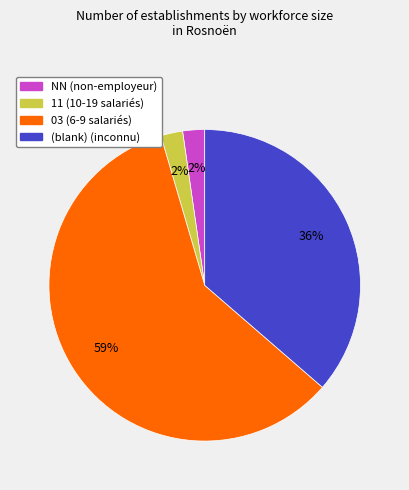

Does any single category account for the majority?

Yes